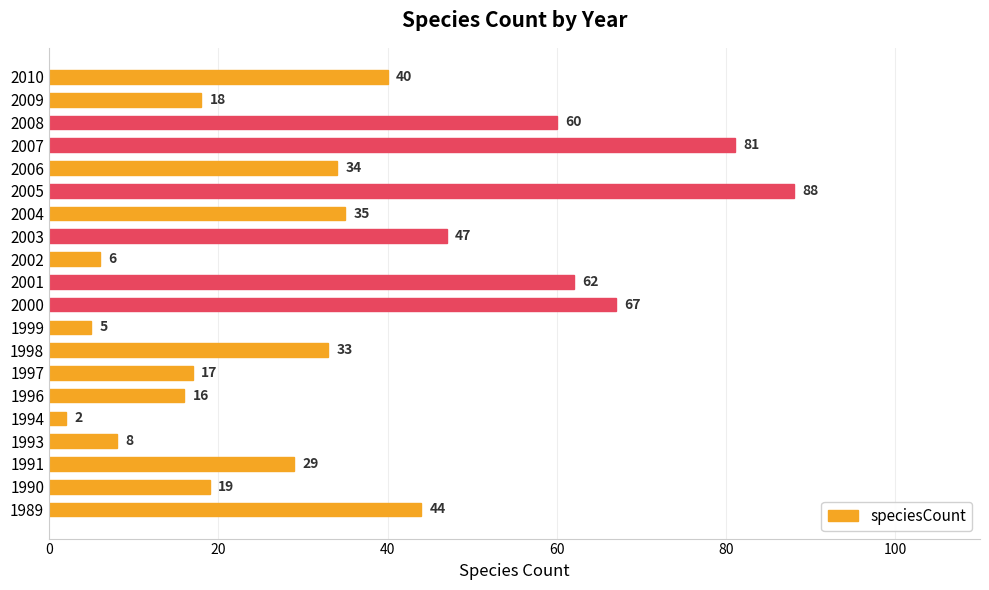

What is the difference between the maximum and minimum values?

86